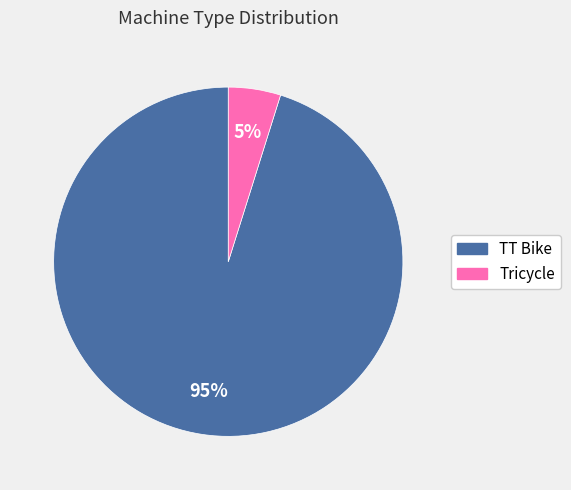

Which category has the biggest portion of the pie?

TT Bike